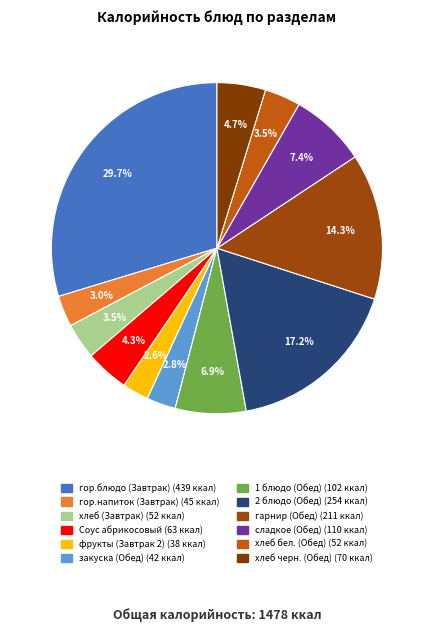

What percentage is the 2 блюдо (Обед) slice, to the nearest percent?

17%